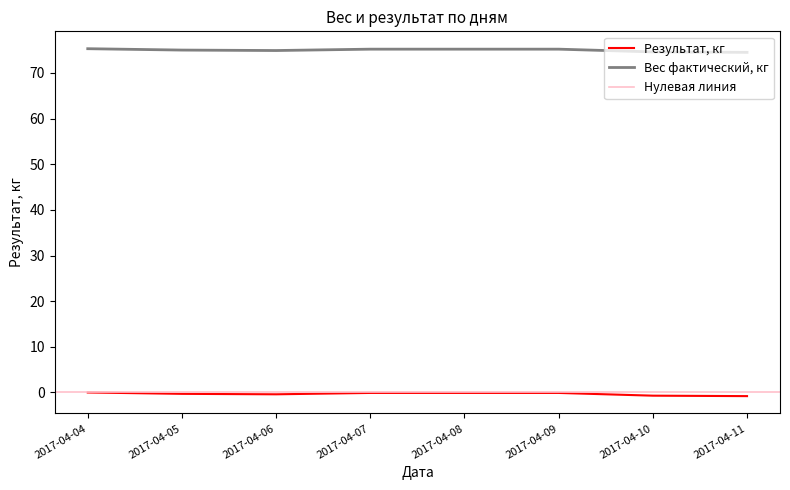

Which category has the lowest value across all series?

2017-04-11